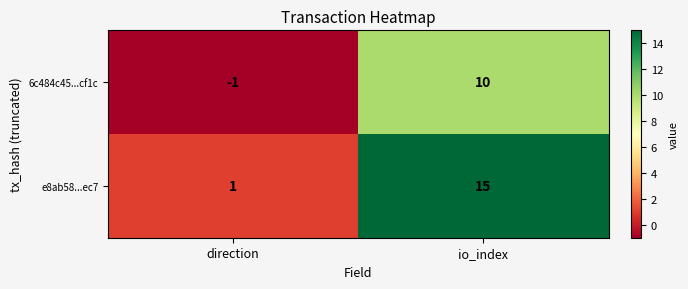

What is the total value across all series at io_index?

25